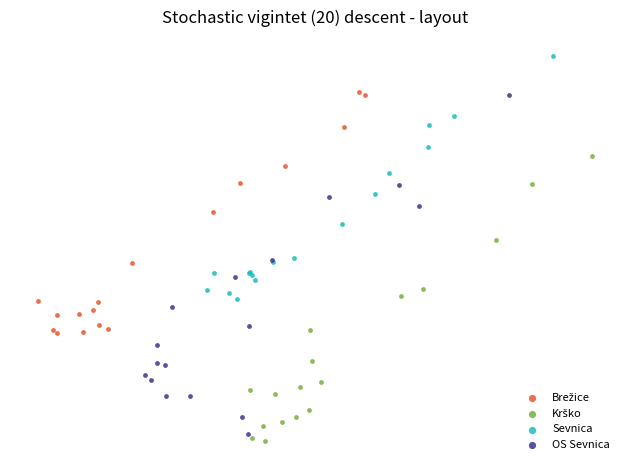

Which series contains the highest Y value?

Sevnica